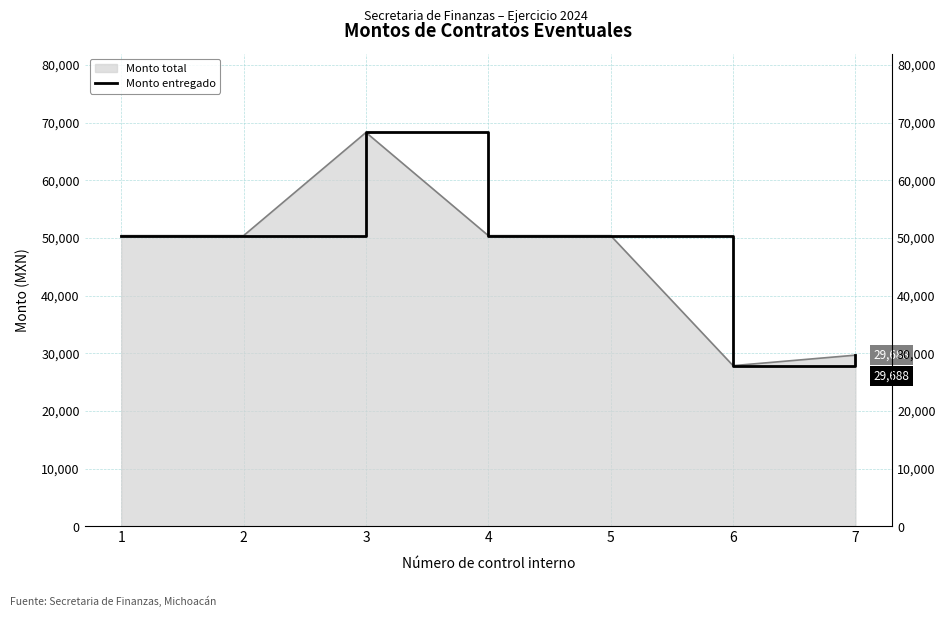

How many data points are less than 50400?

2